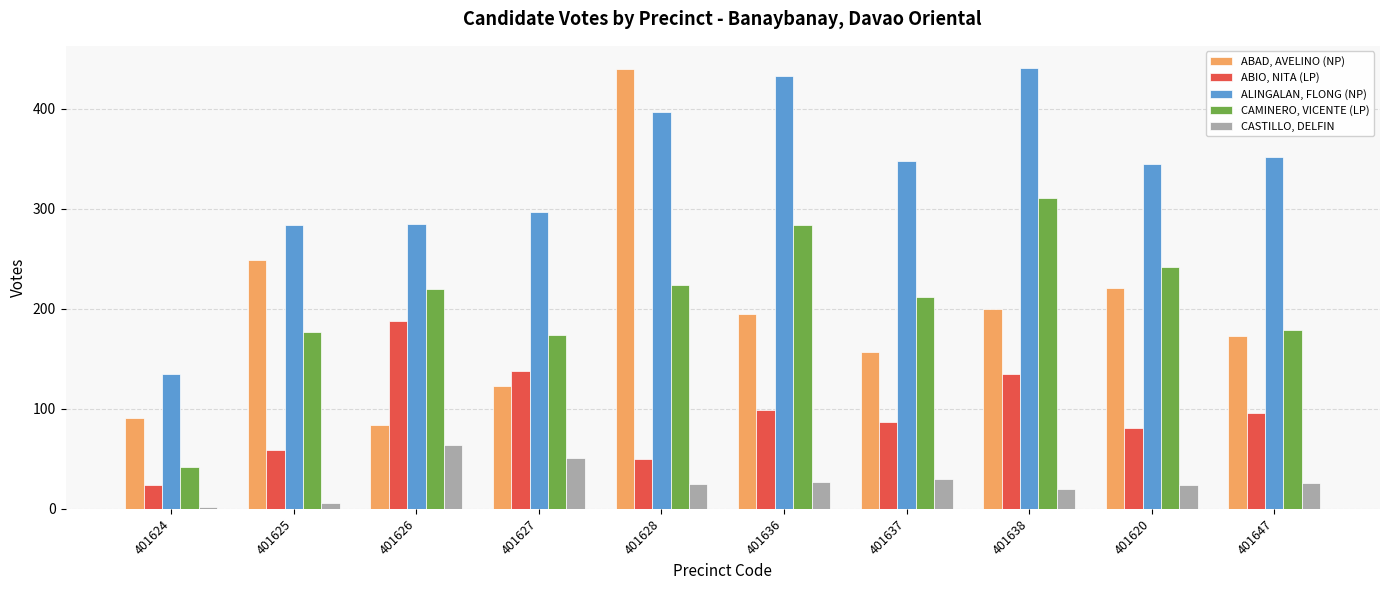

At which label does ABIO, NITA (LP) reach its minimum?

401624